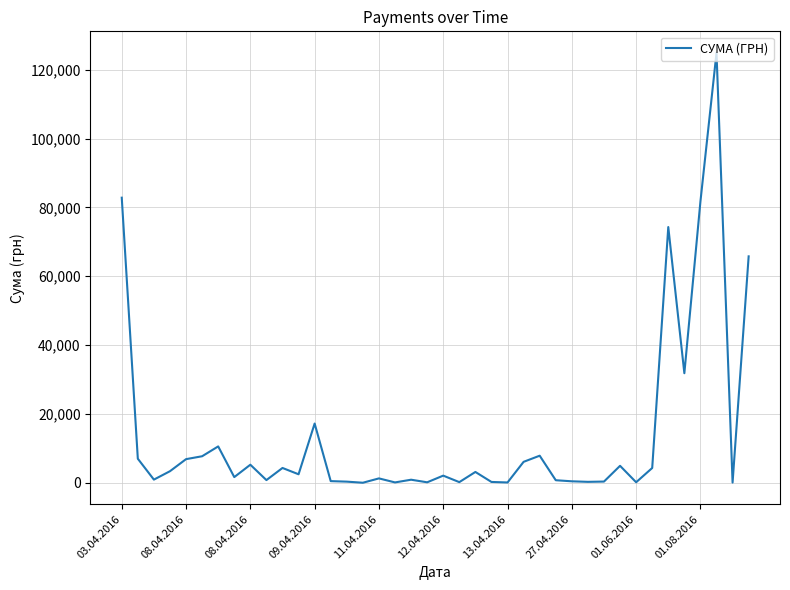

What is the difference between the maximum and minimum values?

124867.4